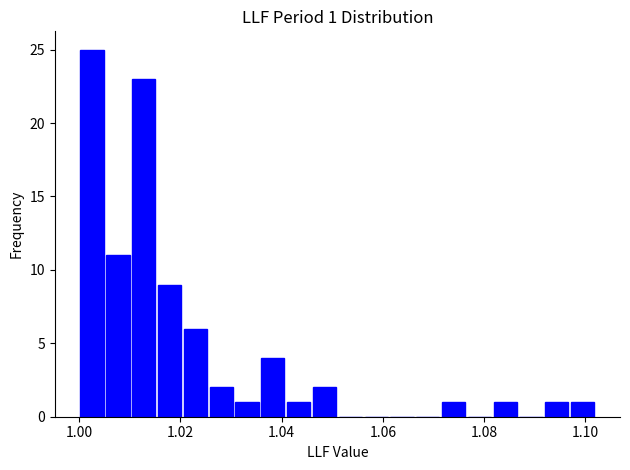

Read against the x-axis, roughly where is the centre of the tallest bar?

1.002